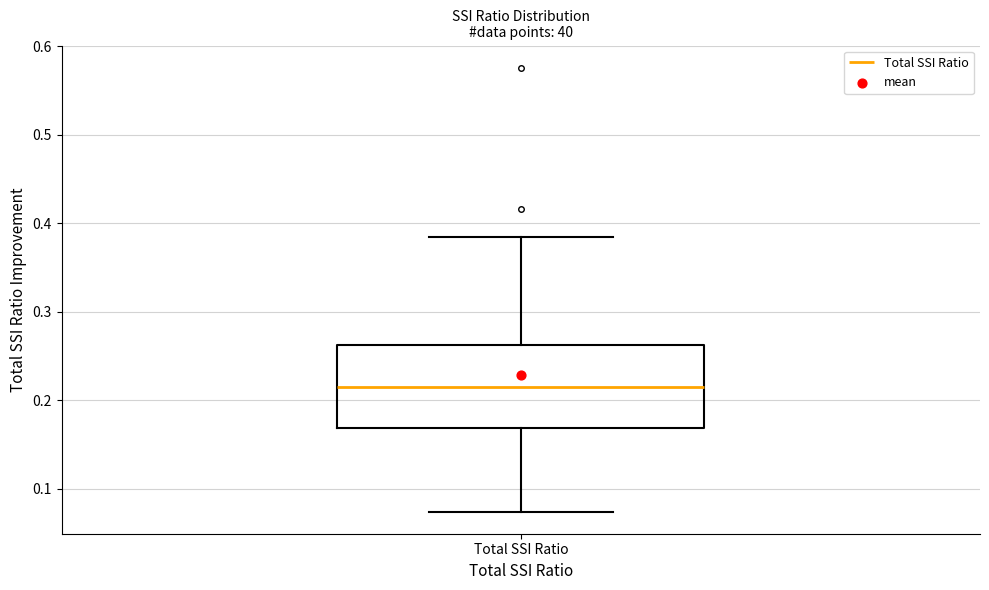

Read this box plot against the y-axis: the position of the median line, the range covered by the box, and the ends of both whiskers. The values are not printed on the chart, so give them approximately, as read against the axis.

median 0.21, box 0.17 to 0.26, whiskers 0.07 to 0.38